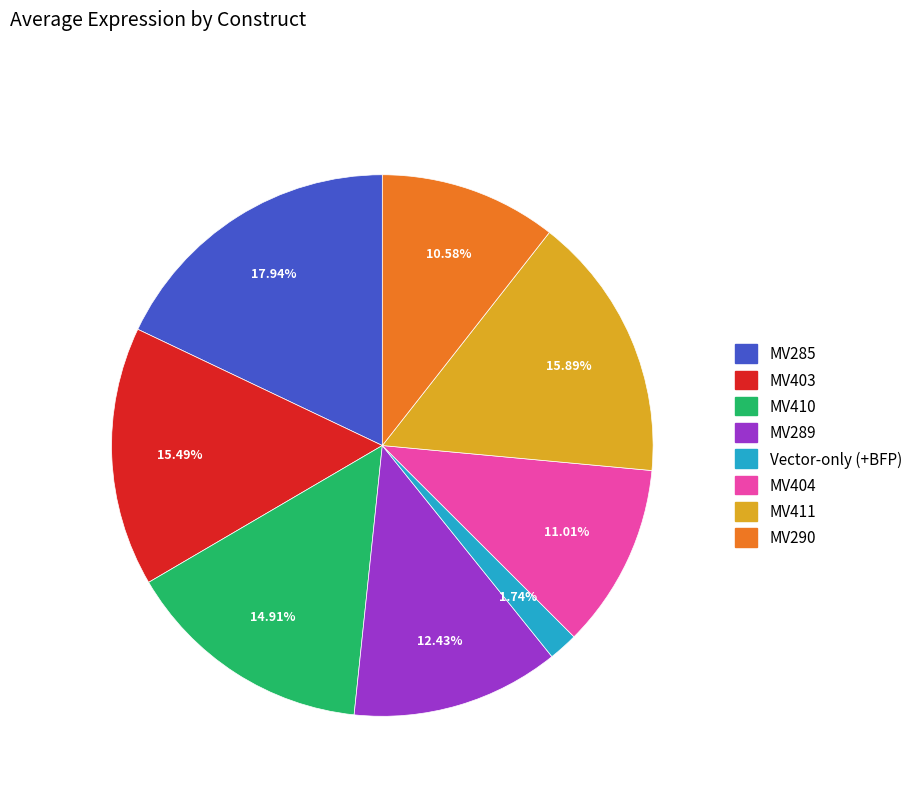

Which has a higher value, Vector-only (+BFP) or MV410?

MV410